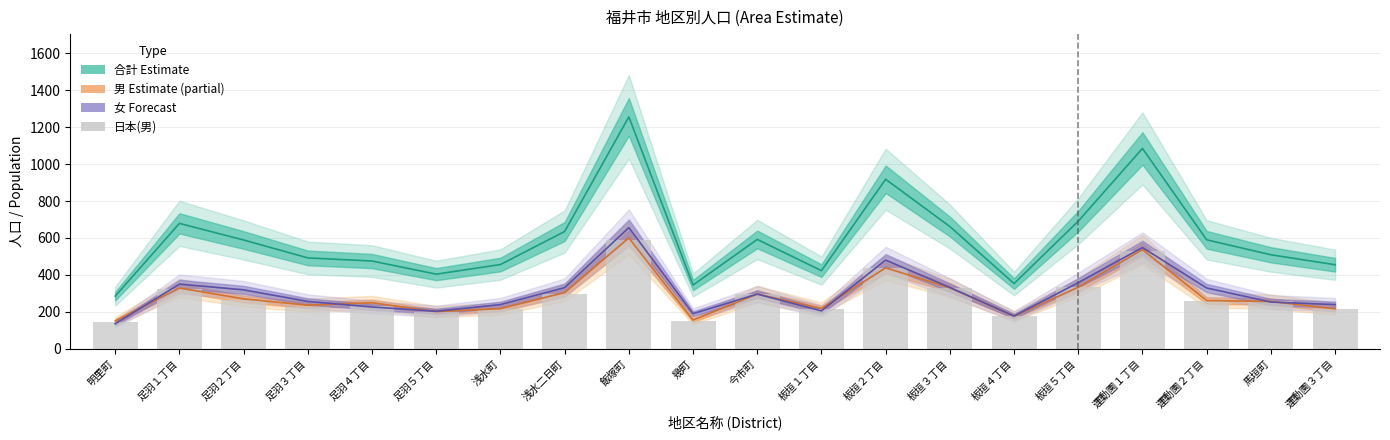

The value at 浅水二日町 is 483. True or false?

False